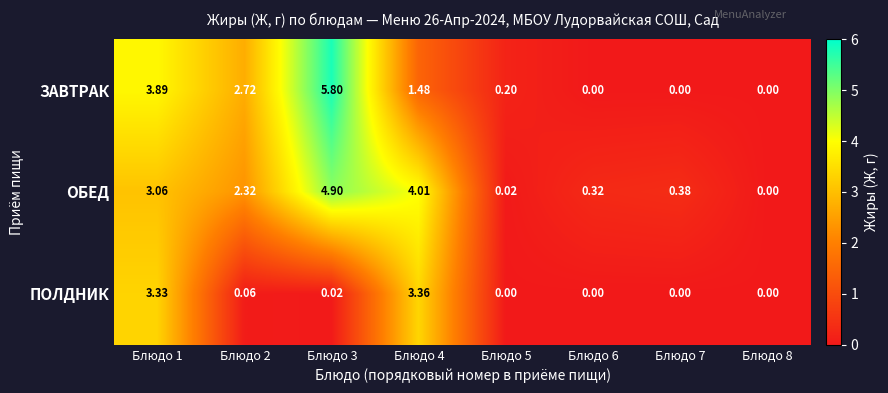

Between Блюдо 3 and Блюдо 5, which series saw the biggest shift?

ЗАВТРАК